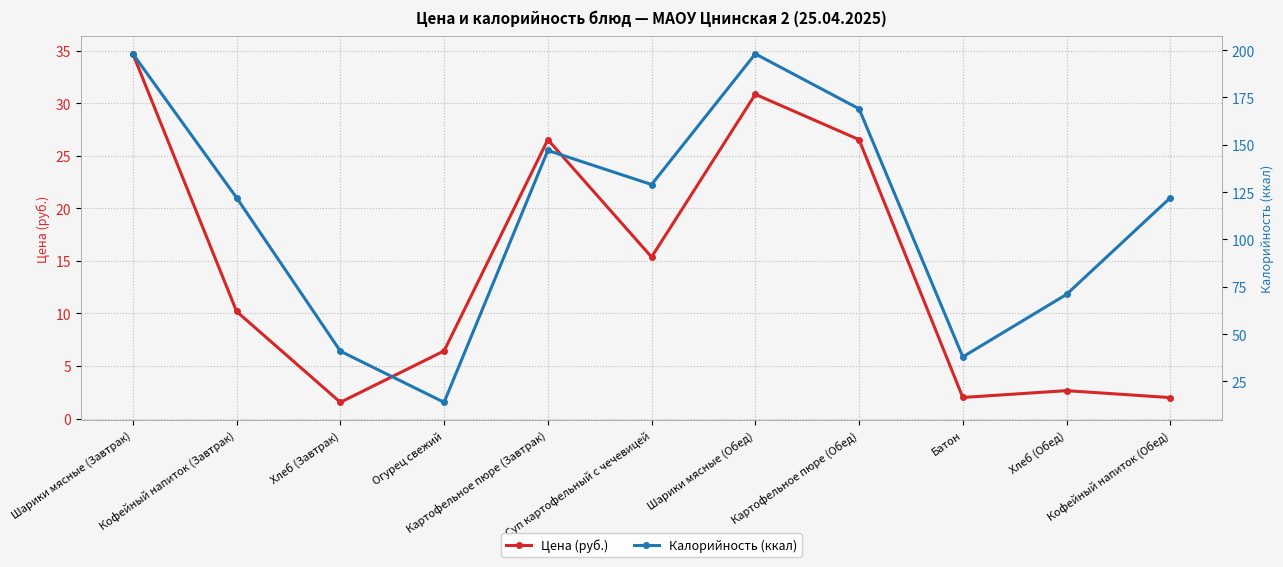

Which has a higher value, Хлеб (Обед) or Шарики мясные (Обед)?

Шарики мясные (Обед)